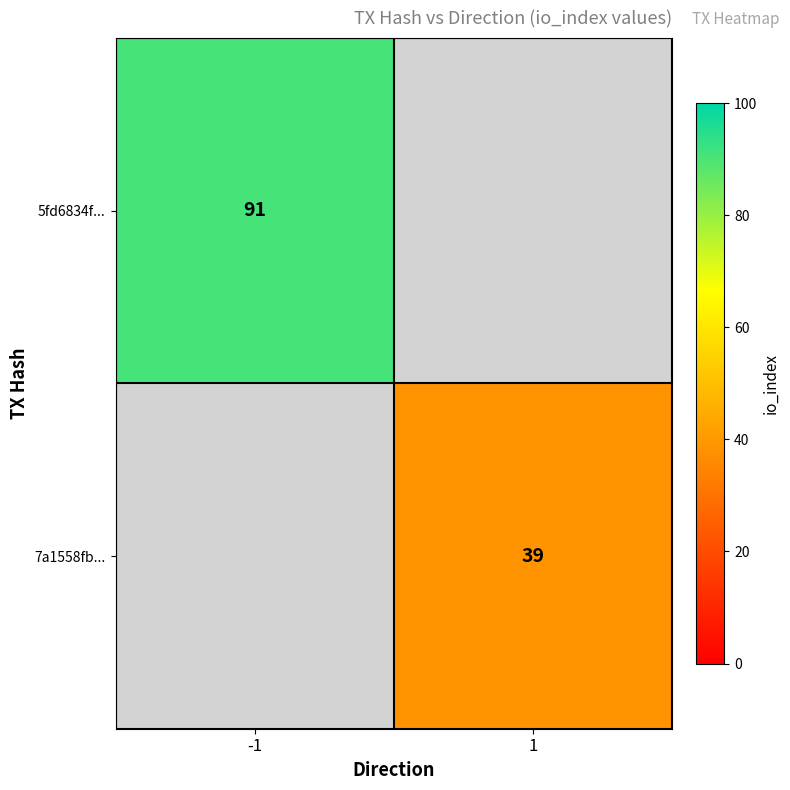

True or false: 5fd6834f... has a value of 126.3 at -1.

False